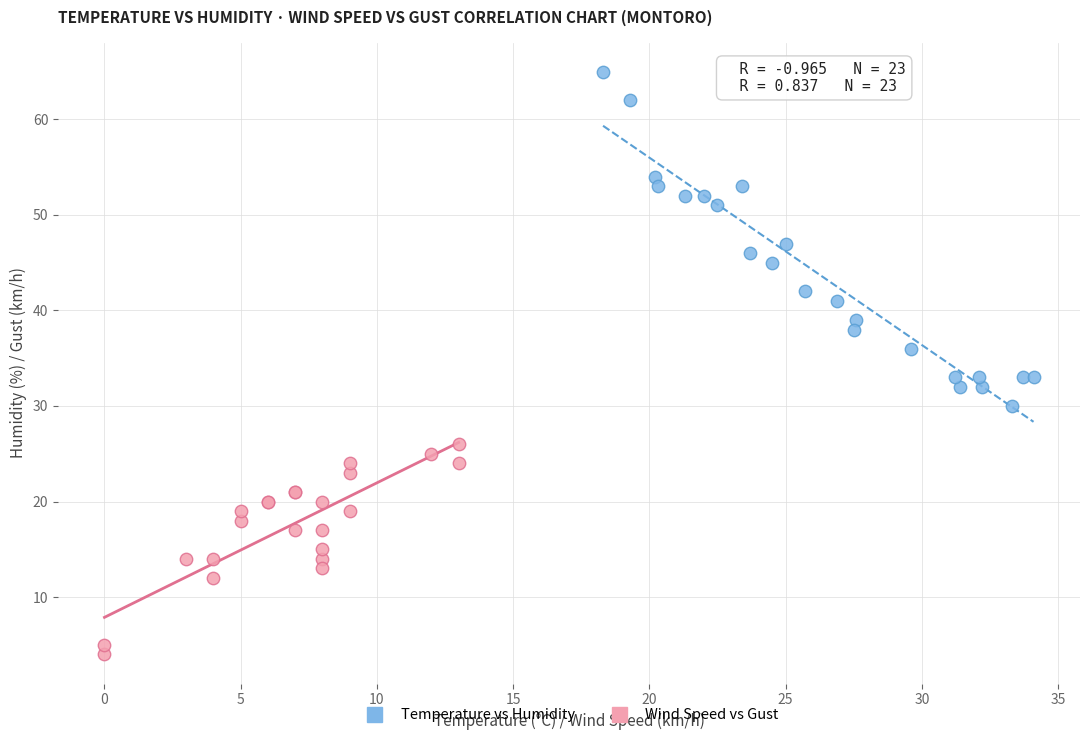

Which series contains the highest Y value?

Temperature vs Humidity